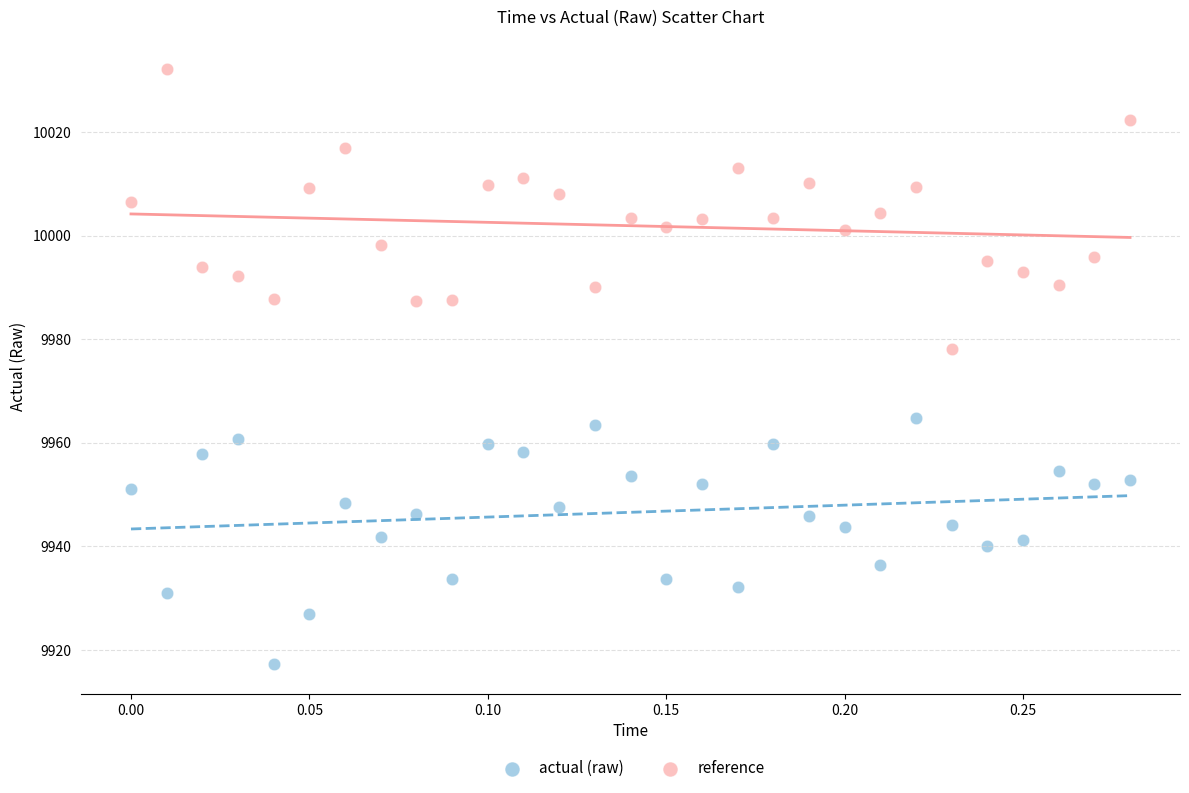

Which series reaches the minimum Y coordinate?

actual (raw)